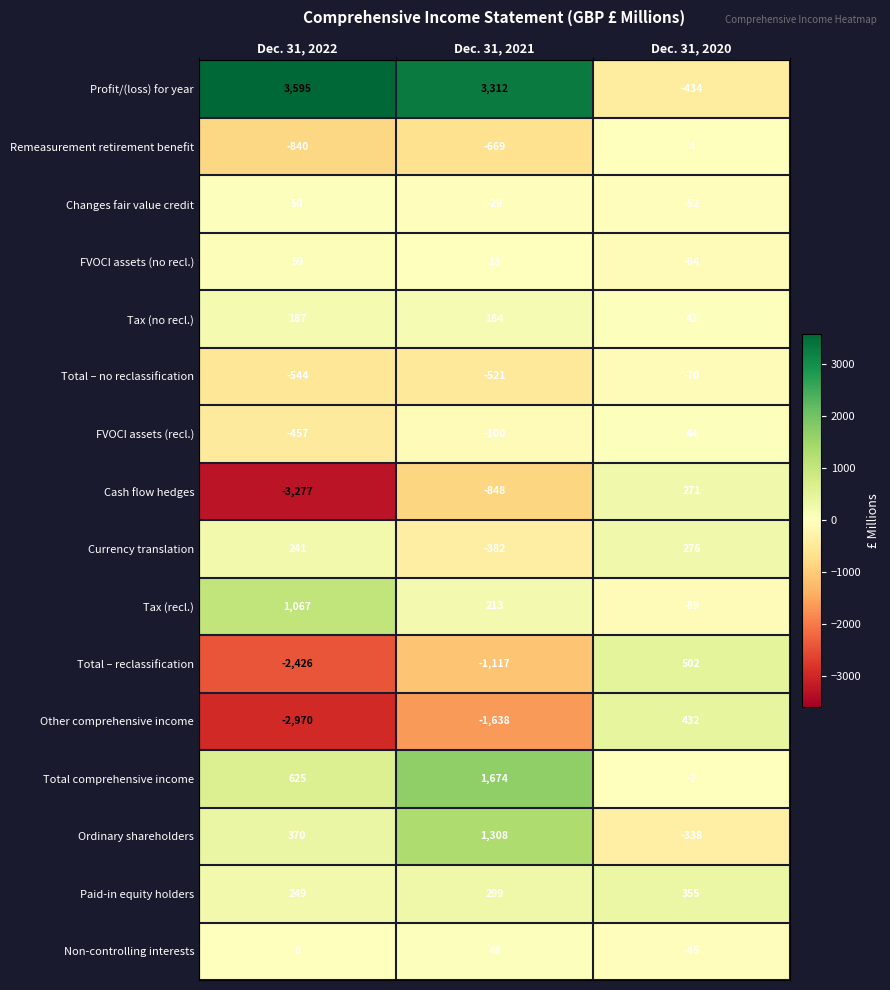

At how many categories does at least one series exceed 297?

3